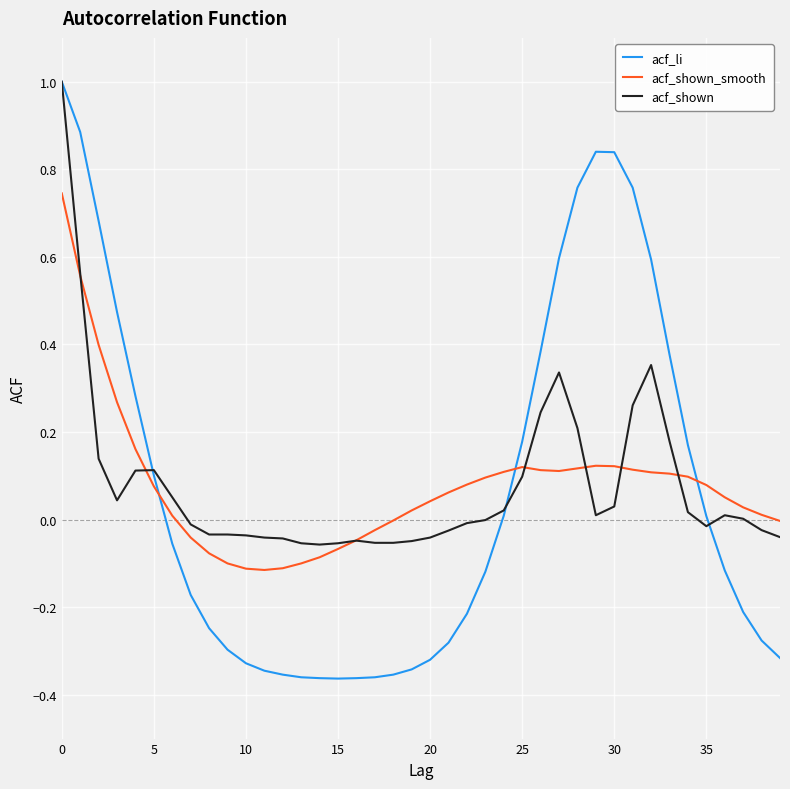

What is the maximum value shown in the chart?

1.0